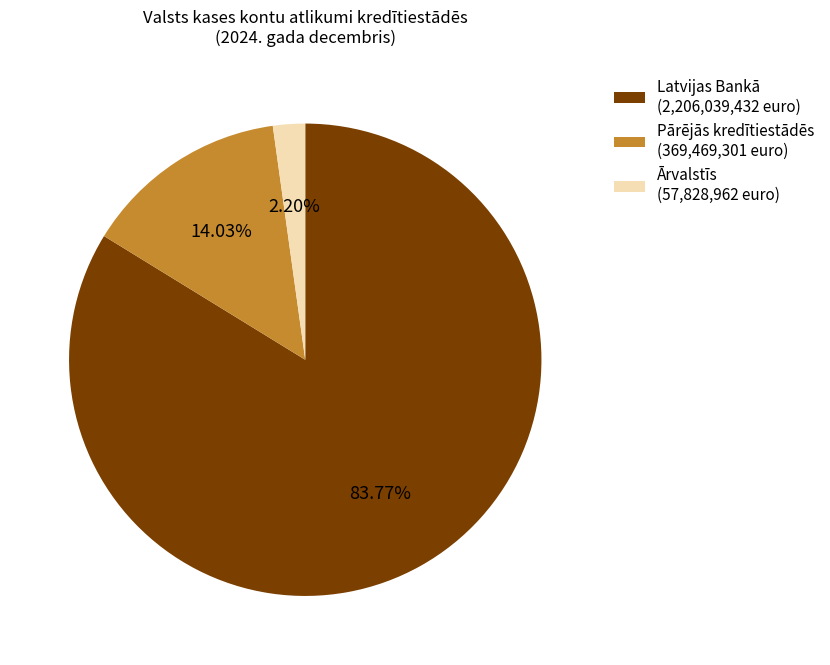

Combined, what portion of the pie is Latvijas Bankā and Pārējās kredītiestādēs?

97.8%